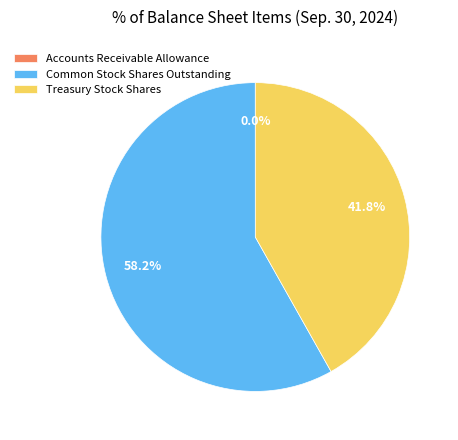

Which category accounts for the majority?

Common Stock Shares Outstanding